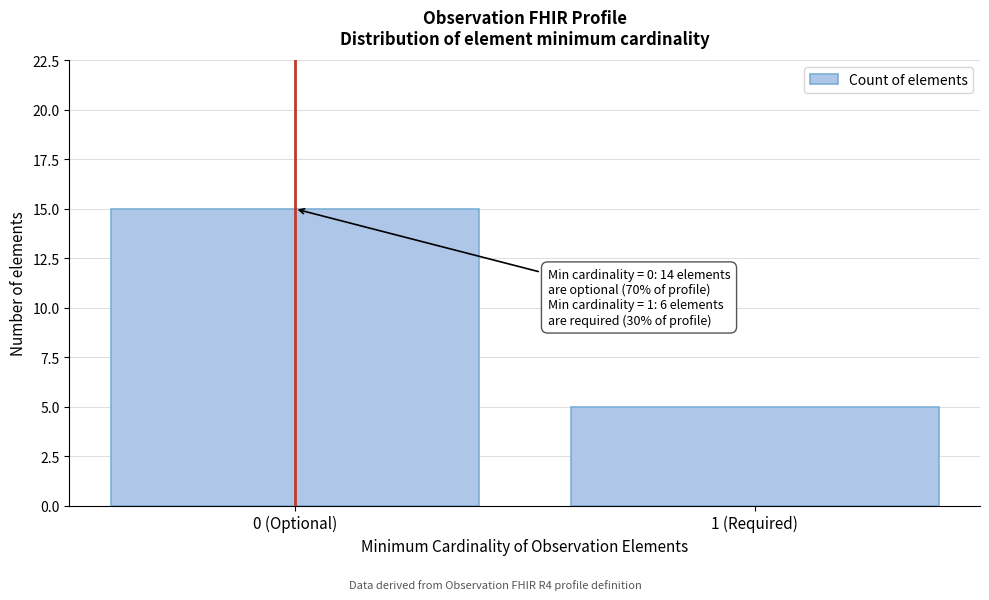

Reading left to right, transcribe all the data shown in this chart.

15	5